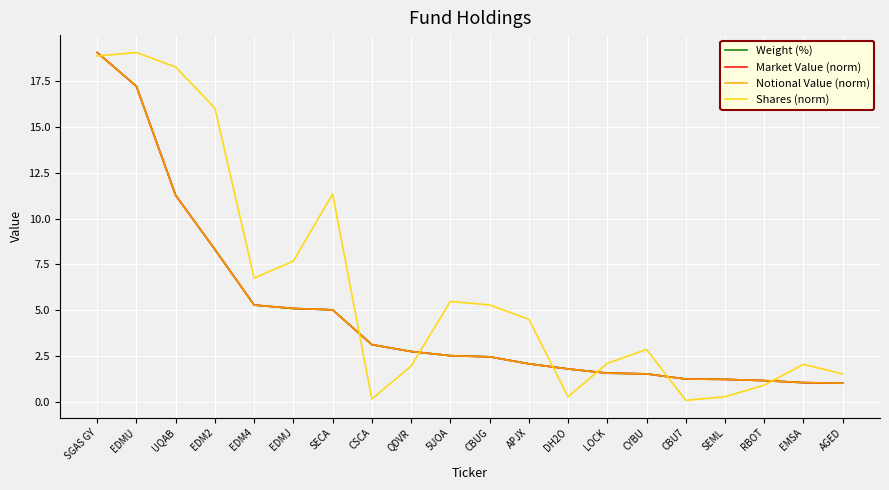

At which label does Market Value (norm) reach its peak?

SGAS GY